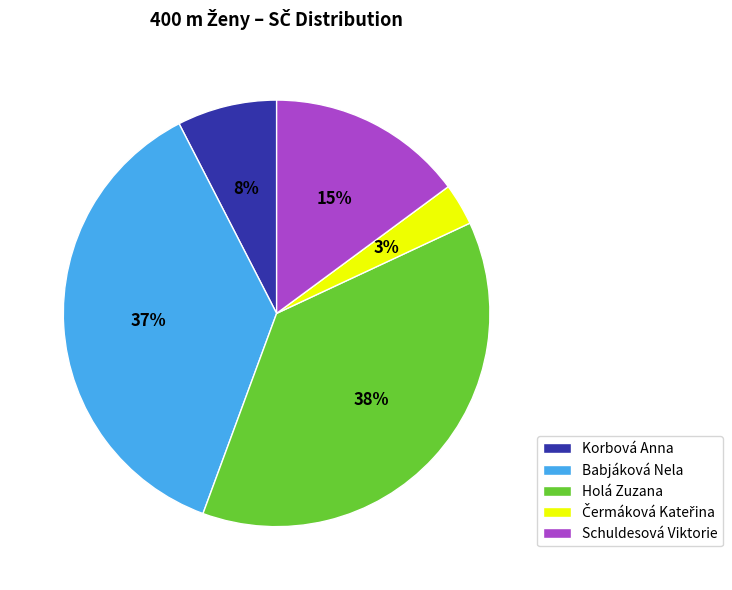

Which category has the biggest portion of the pie?

Holá Zuzana